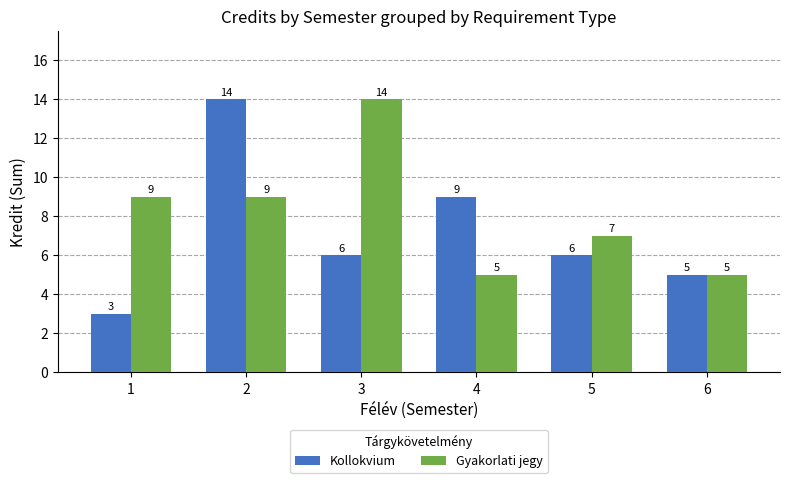

What are all the series names shown in the legend?

Kollokvium, Gyakorlati jegy